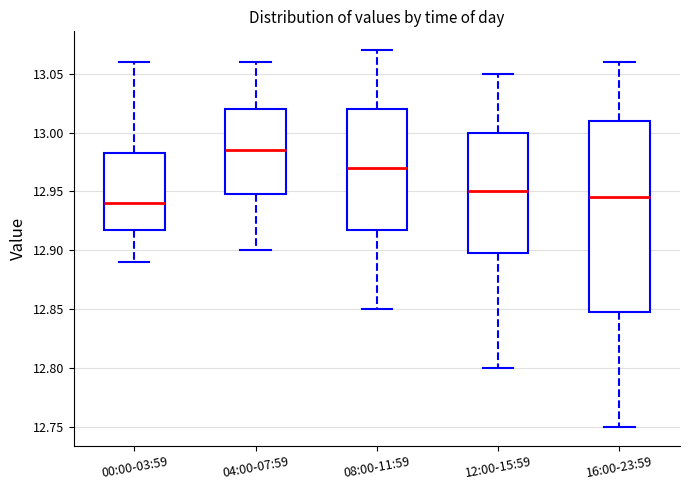

Reading left to right, read every box against the y-axis: the position of its median line, the range the box covers, and the ends of its whiskers. The values are not printed on the chart, so give them approximately, as read against the axis.

00:00-03:59: median 12.940, box 12.920 to 12.985, whiskers 12.890 to 13.060
04:00-07:59: median 12.985, box 12.950 to 13.020, whiskers 12.900 to 13.060
08:00-11:59: median 12.970, box 12.920 to 13.020, whiskers 12.850 to 13.070
12:00-15:59: median 12.950, box 12.900 to 13.000, whiskers 12.800 to 13.050
16:00-23:59: median 12.945, box 12.850 to 13.010, whiskers 12.750 to 13.060